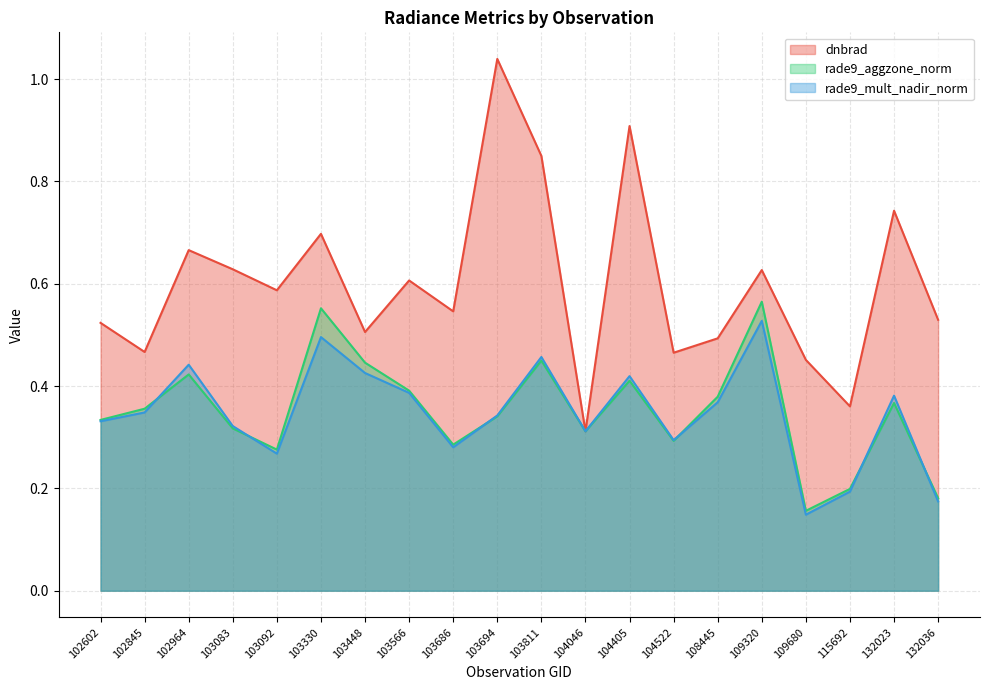

Rank the series at 104405 from lowest to highest value.

rade9_aggzone_norm, rade9_mult_nadir_norm, dnbrad